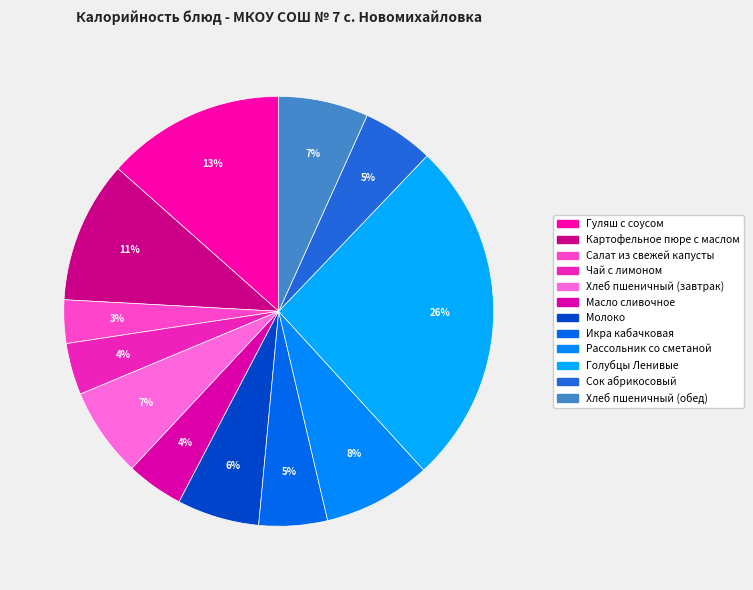

What is the smallest slice in the pie chart?

Салат из свежей капусты